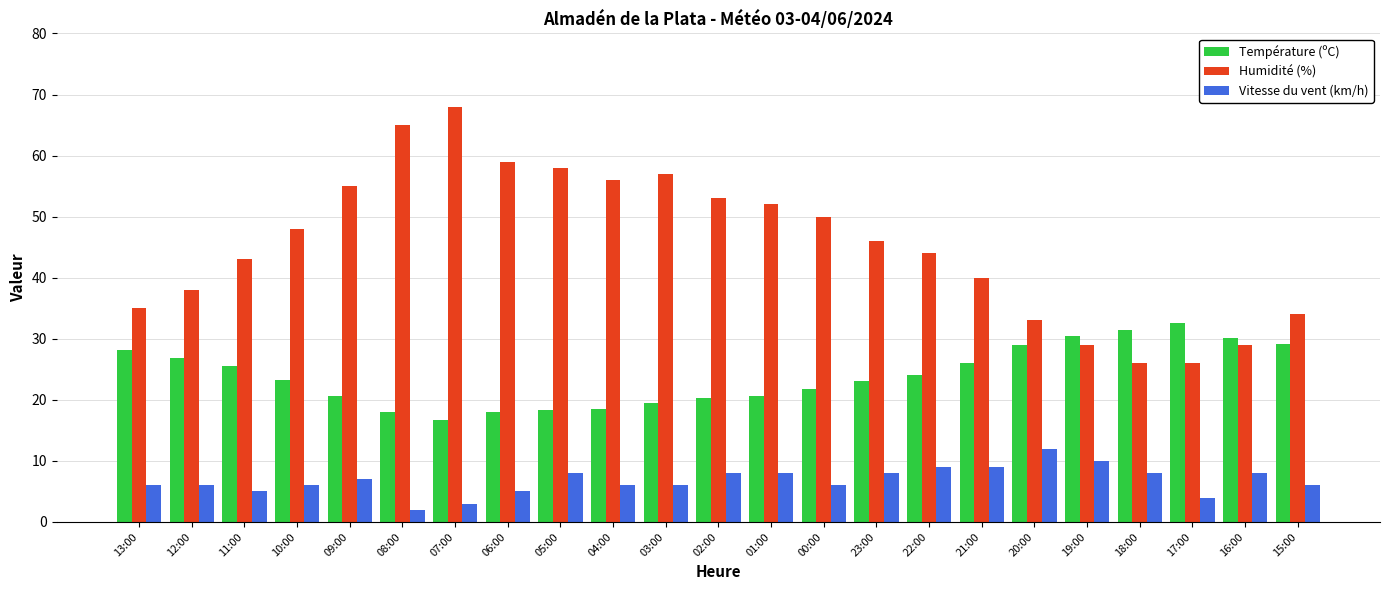

True or false: Température (ºC) has a value of 28.9 at 20:00.

True